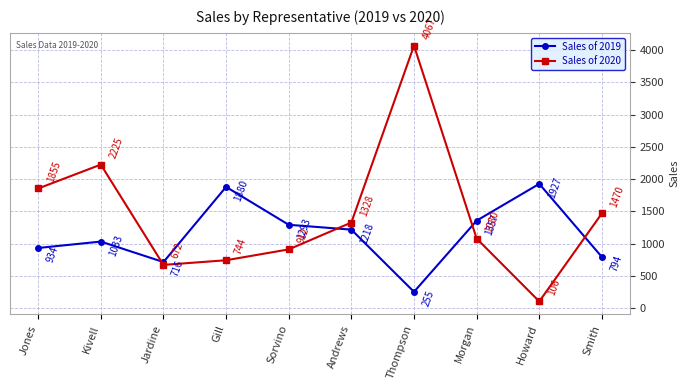

The value of Sales of 2020 at Thompson is 4067. True or false?

True